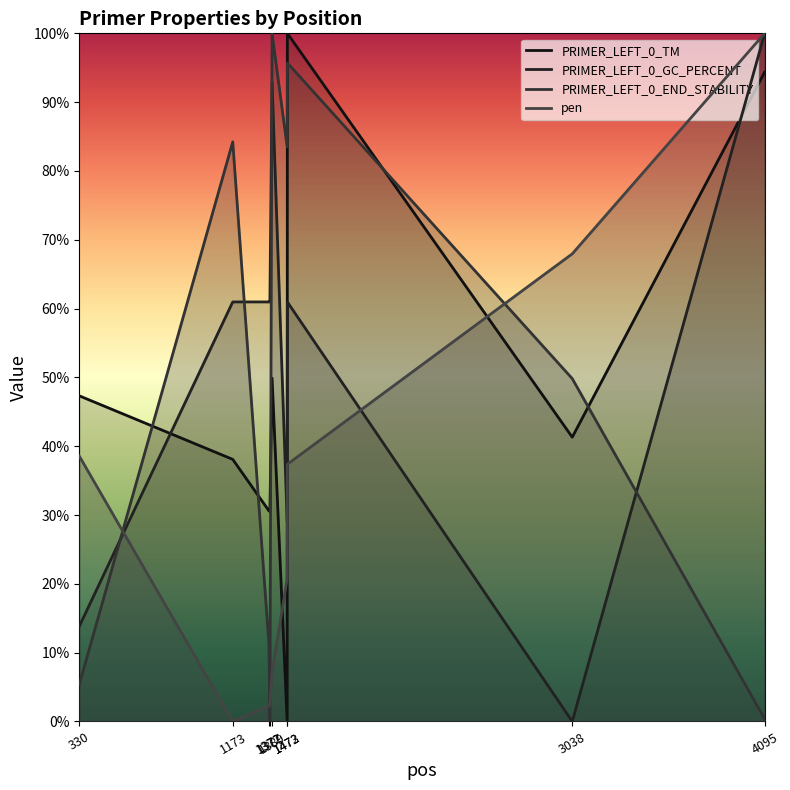

At which label does PRIMER_LEFT_0_TM first exceed 41?

330